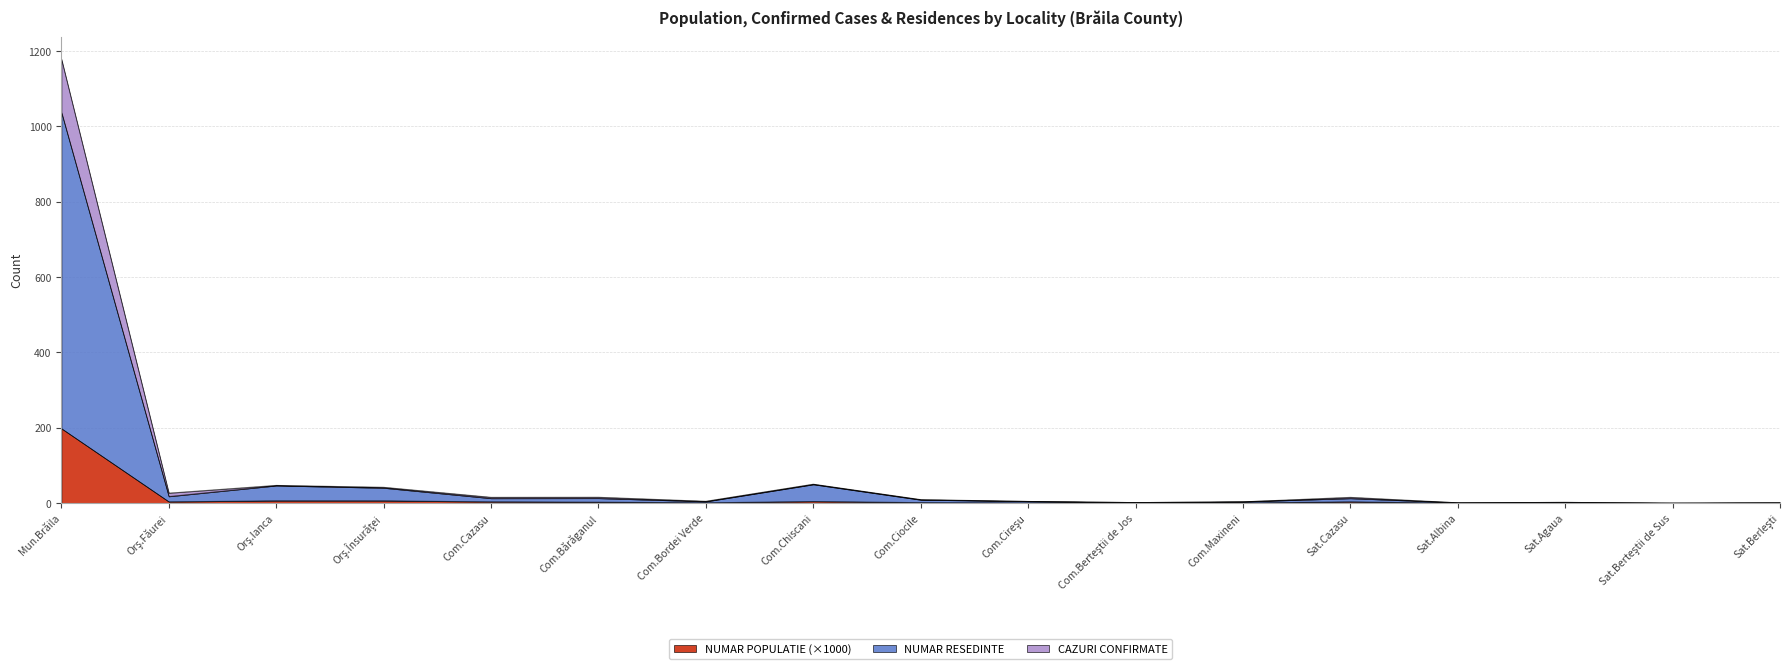

What is the smallest value displayed?

0.3